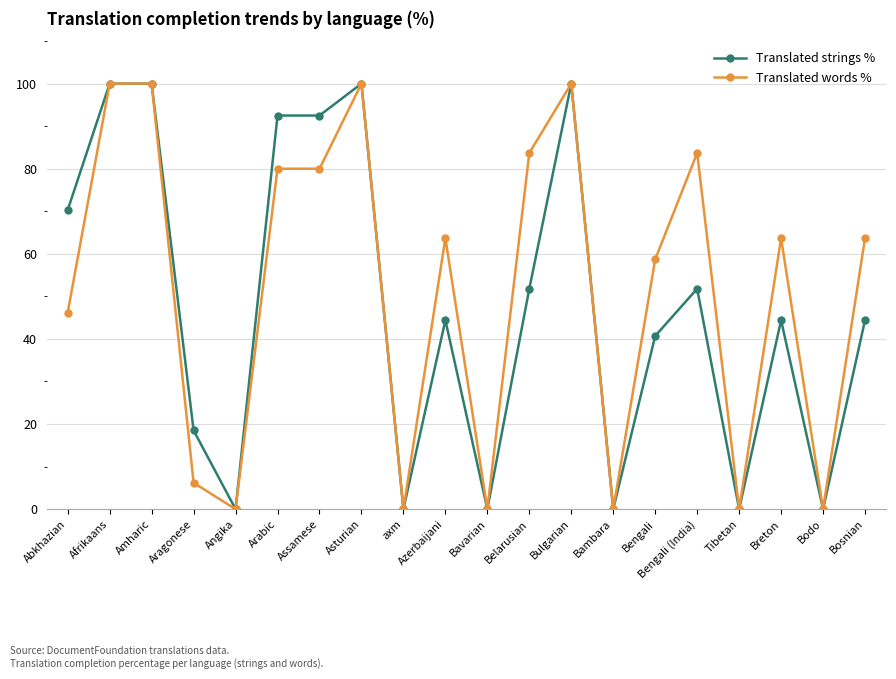

Is it true that Translated strings % equals 44.4 at Azerbaijani?

True